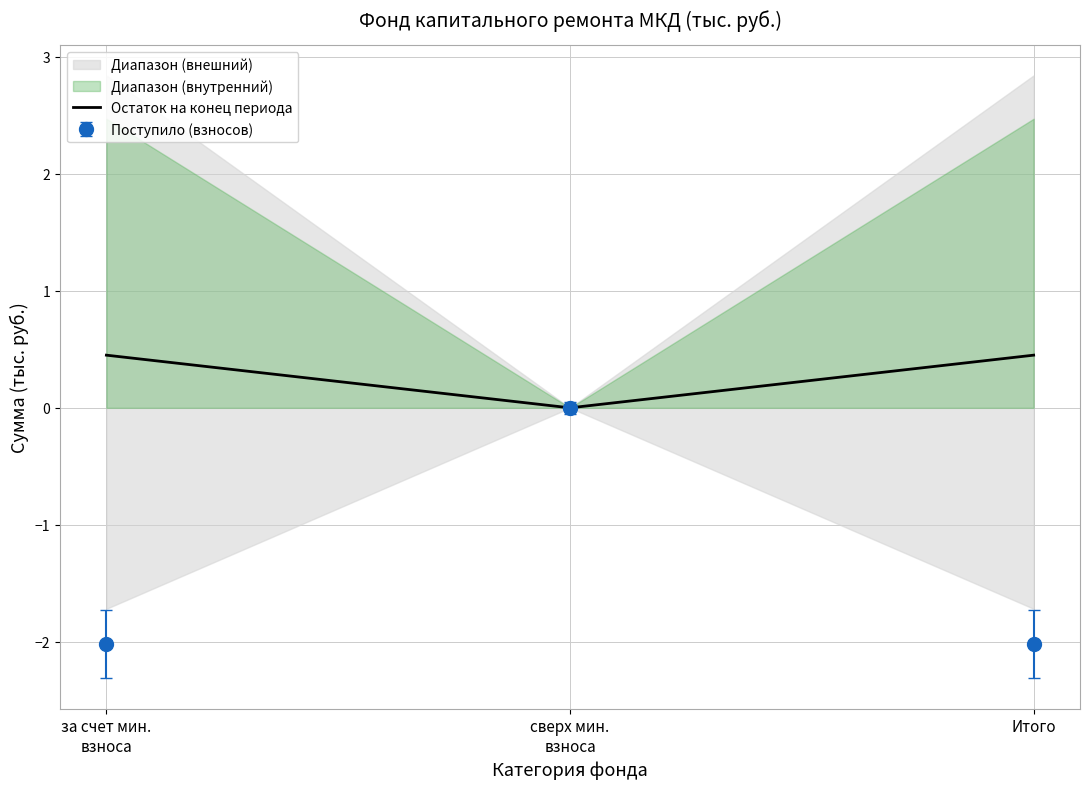

List the labels in order of value, largest first.

за счет мин.
взноса, Итого, сверх мин.
взноса